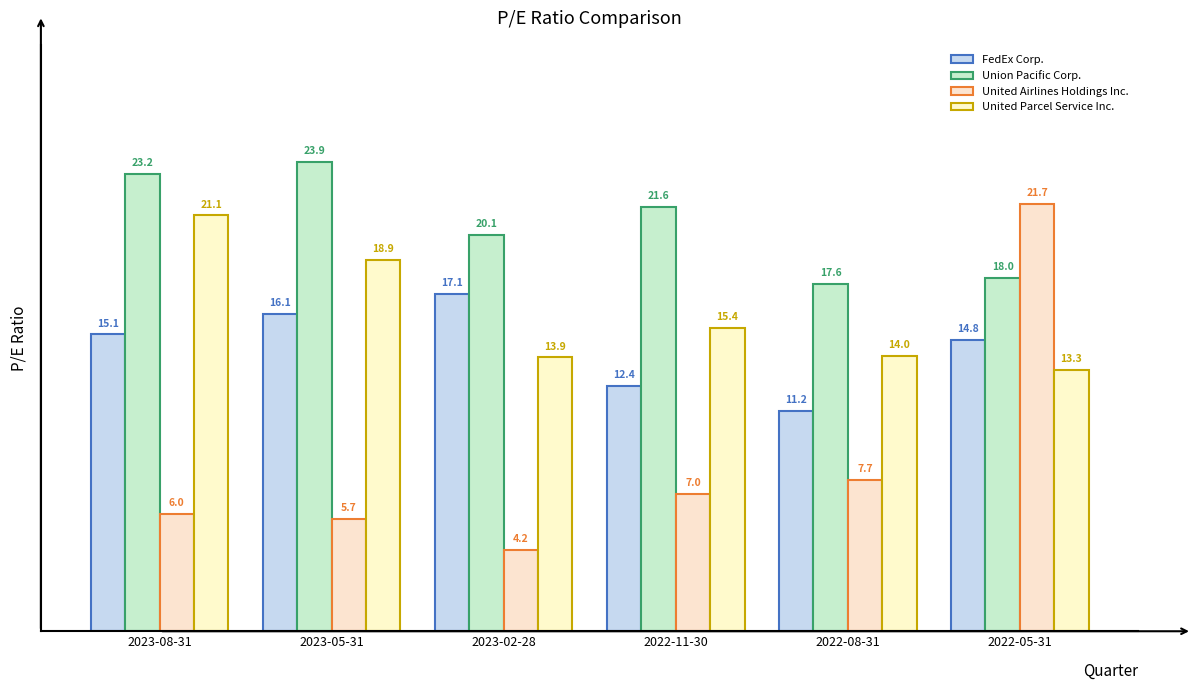

What is the label of the 2nd bar from the right?

2022-08-31